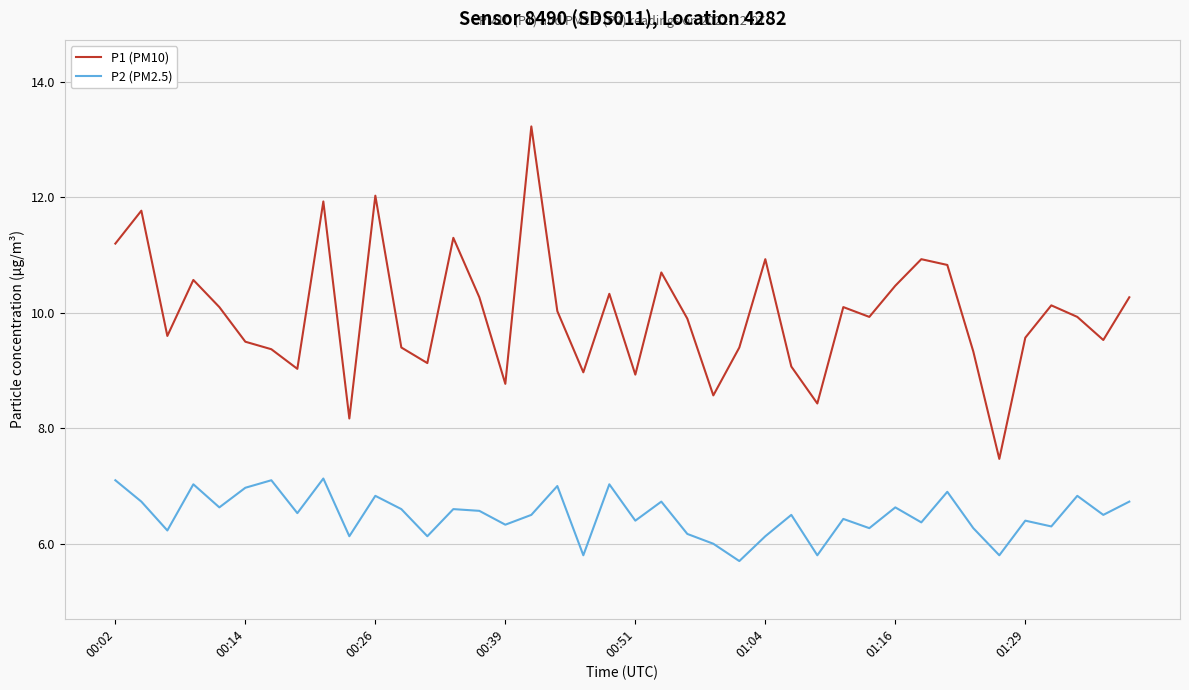

How many lines are shown in the chart?

2